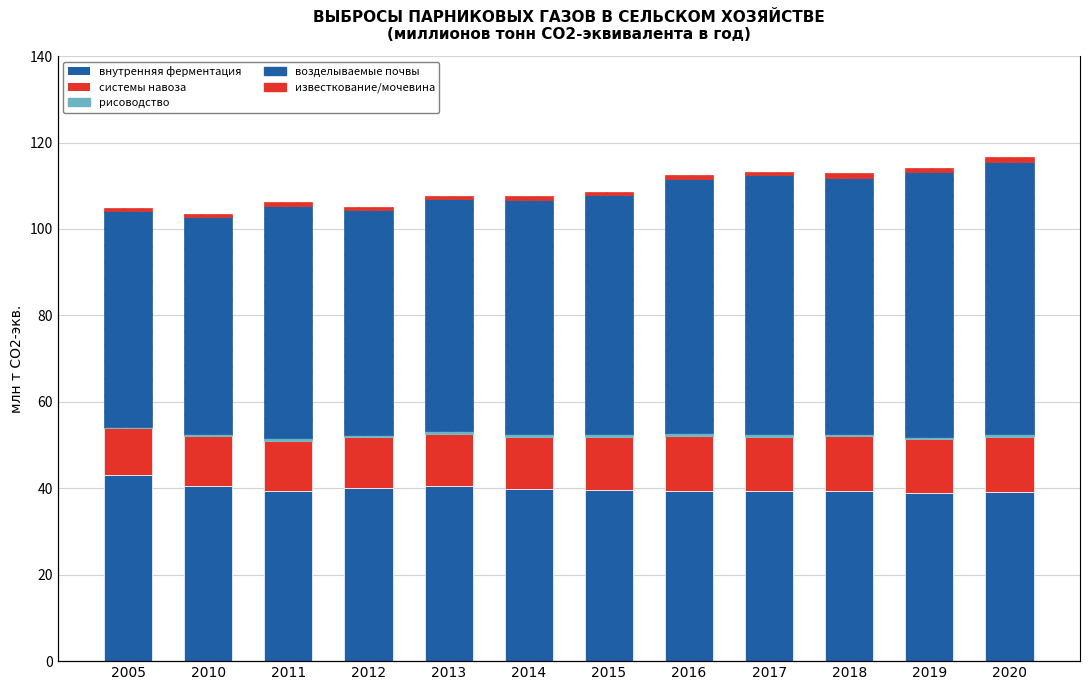

Rank the series by their maximum value, from lowest to highest.

рисоводство, известкование и внесение мочевины, системы сбора и хранения навоза, внутренняя ферментация, возделываемые почвы